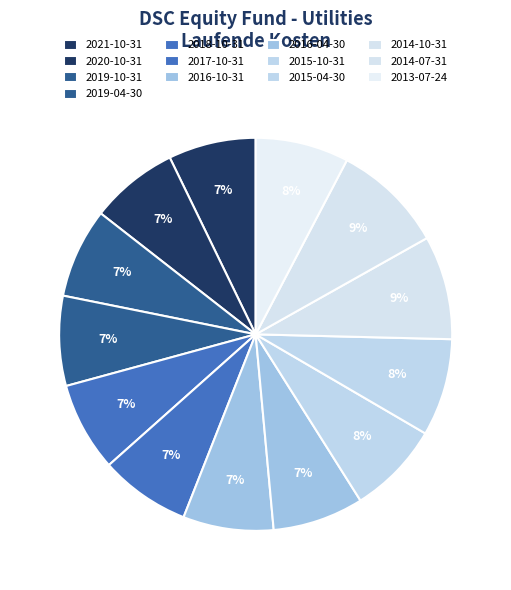

How many segments does this pie chart have?

13